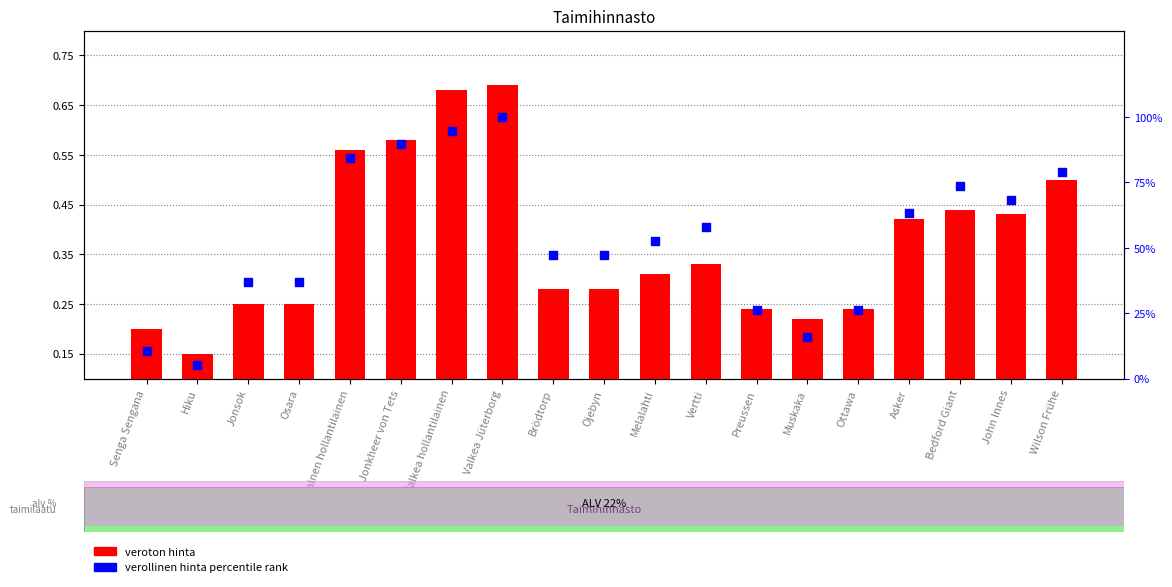

Is the value of verollinen hinta (percentile rank %) at Osara greater than the value of veroton hinta at Valkea hollantilainen?

Yes